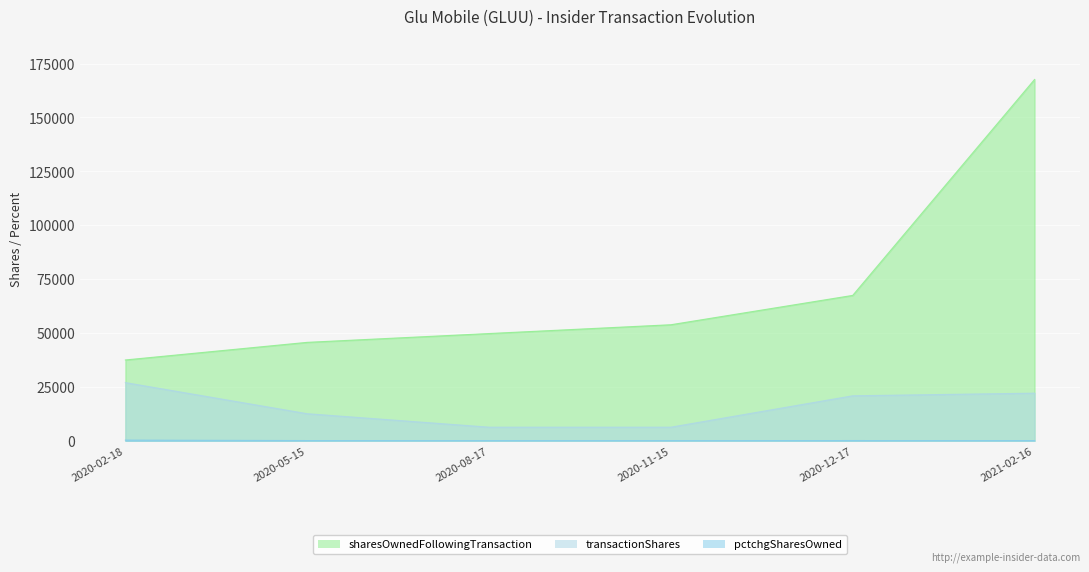

What is the difference between the highest and lowest values at 2020-02-18?

37192